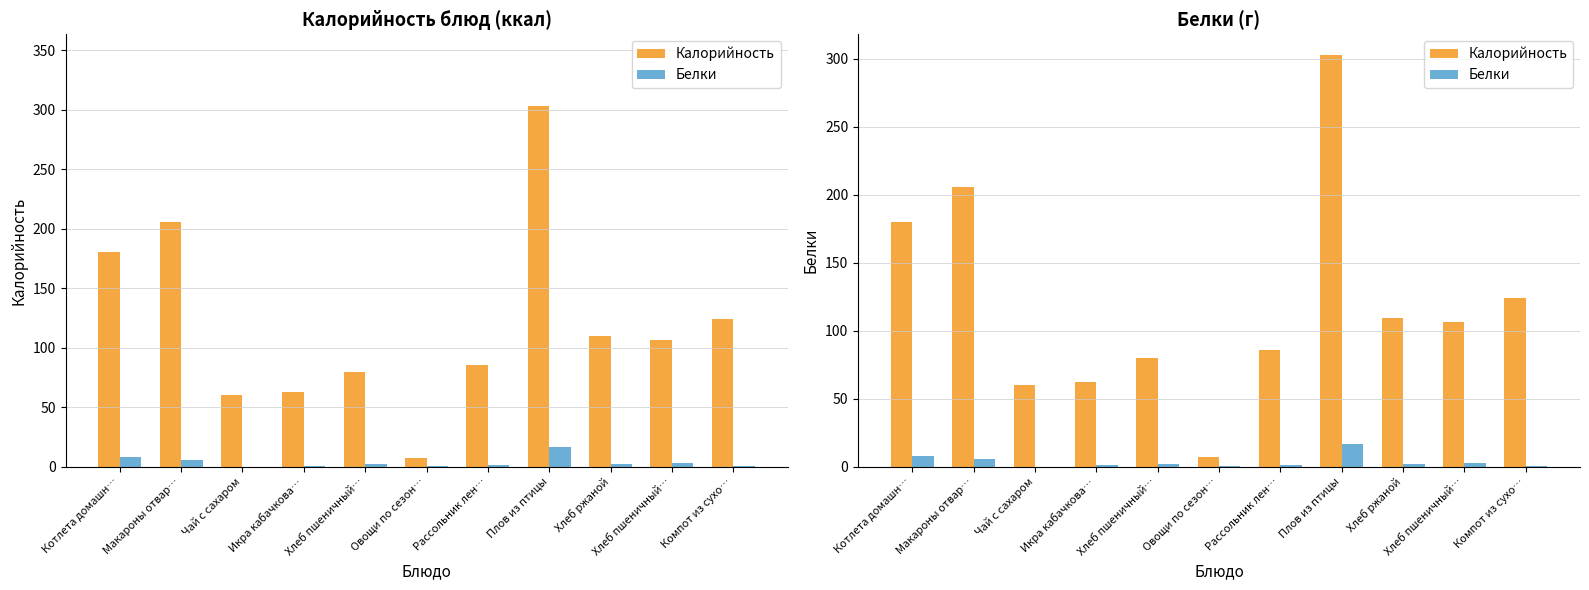

Reading left to right, list all the values displayed in this chart.

Калорийность: Котлета домашн…=180.0	Макароны отвар…=205.5	Чай с сахаром=60.0	Икра кабачкова…=62.4	Хлеб пшеничный…=79.8	Овощи по сезон…=7.2	Рассольник лен…=85.8	Плов из птицы=302.7	Хлеб ржаной=109.5	Хлеб пшеничный…=106.4	Компот из сухо…=124.0
Белки: Котлета домашн…=7.8	Макароны отвар…=5.7	Чай с сахаром=0.1	Икра кабачкова…=1.0	Хлеб пшеничный…=2.3	Овощи по сезон…=0.5	Рассольник лен…=1.6	Плов из птицы=16.9	Хлеб ржаной=2.4	Хлеб пшеничный…=3.1	Компот из сухо…=0.6